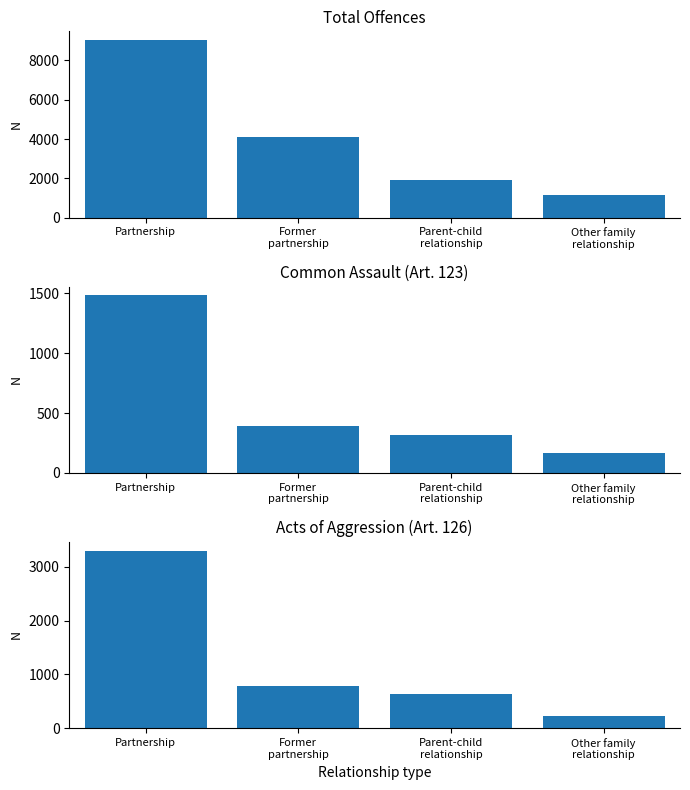

Which category has the lowest value across all series?

Other family
relationship